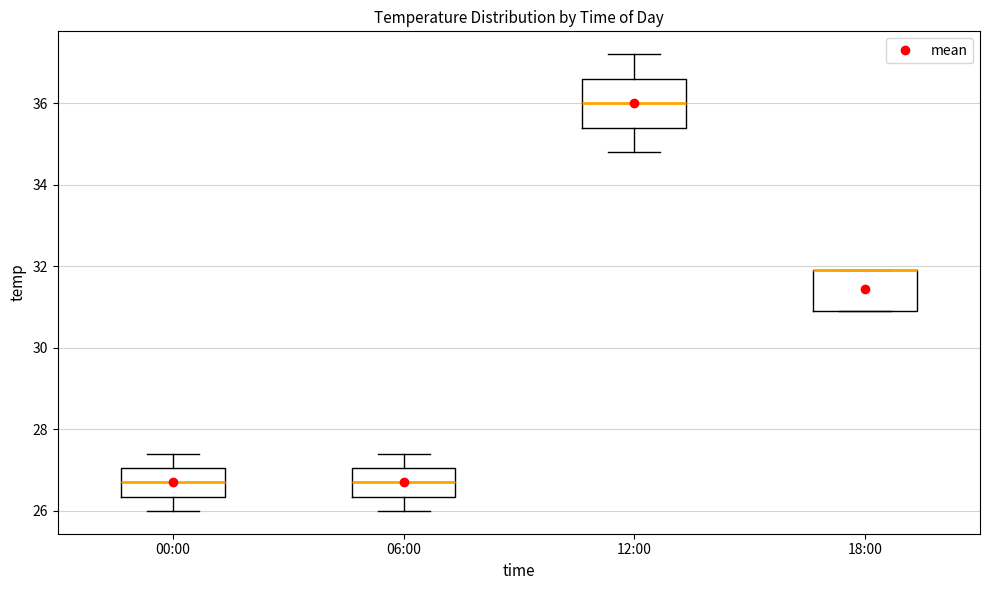

Reading left to right, transcribe this box plot: for each box, give where its median line is, the range the box spans, and where its two whiskers end, as read against the y-axis. The values are not printed on the chart, so give them approximately, as read against the axis.

00:00: median 26.8, box 26.4 to 27.0, whiskers 26.0 to 27.4
06:00: median 26.8, box 26.4 to 27.0, whiskers 26.0 to 27.4
12:00: median 36.0, box 35.4 to 36.6, whiskers 34.8 to 37.2
18:00: median 32.0 (drawn on the box's upper edge), box 31.0 to 32.0, whiskers 31.0 to 32.0